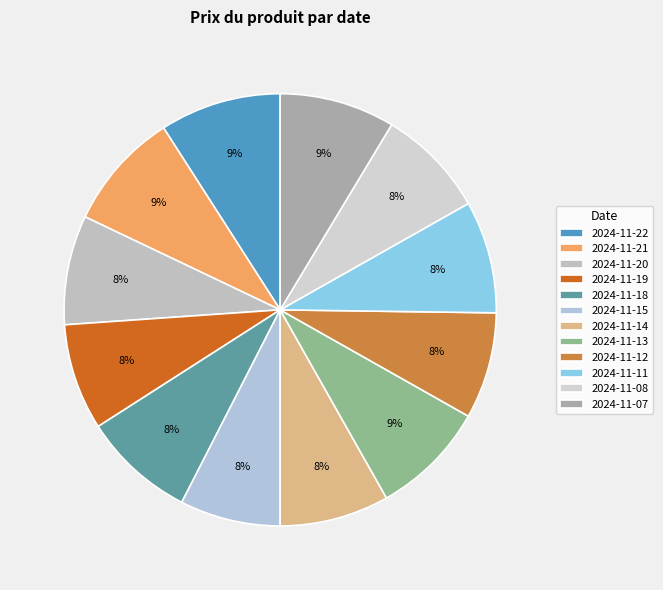

Is there a majority slice in this chart?

No